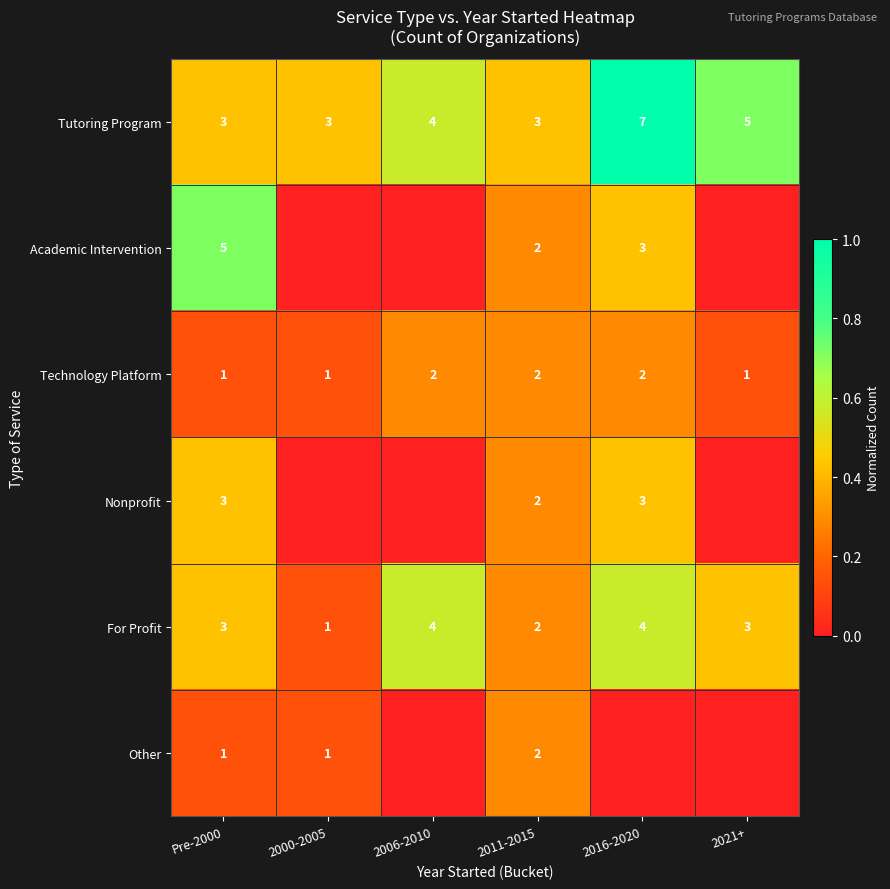

The Tutoring Program series shows 3 at Pre-2000. True or false?

True